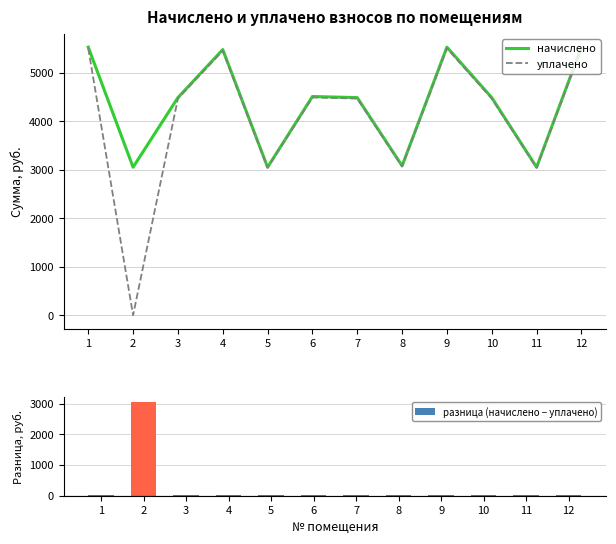

What is the difference between the second highest and second lowest values in the начислено series?

2477.4